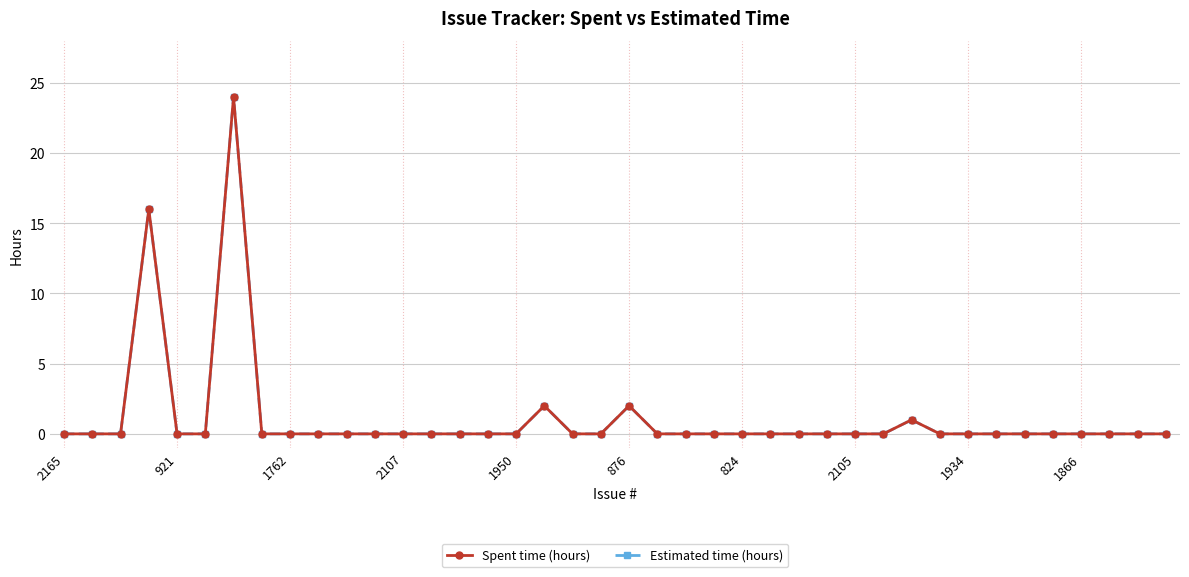

Does the chart have visible grid lines?

Yes